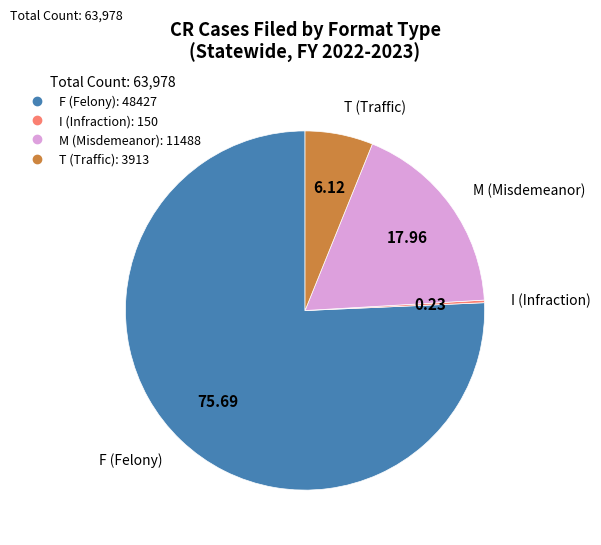

Which slice is the largest?

F